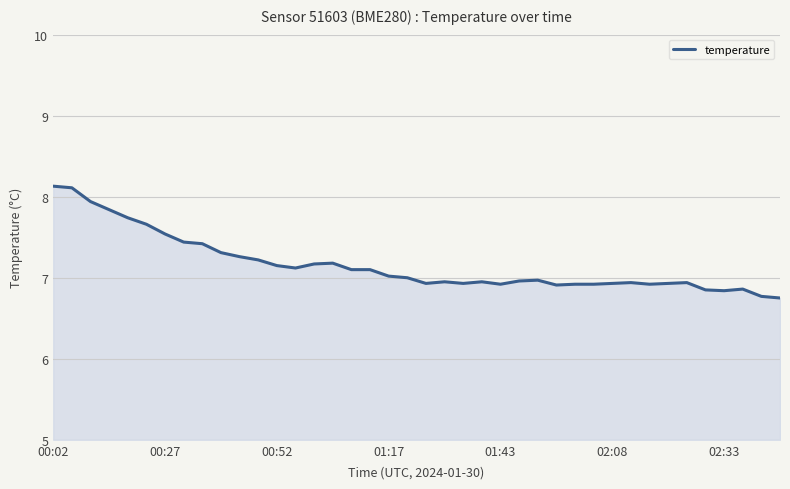

What is the minimum value shown in the chart?

6.8